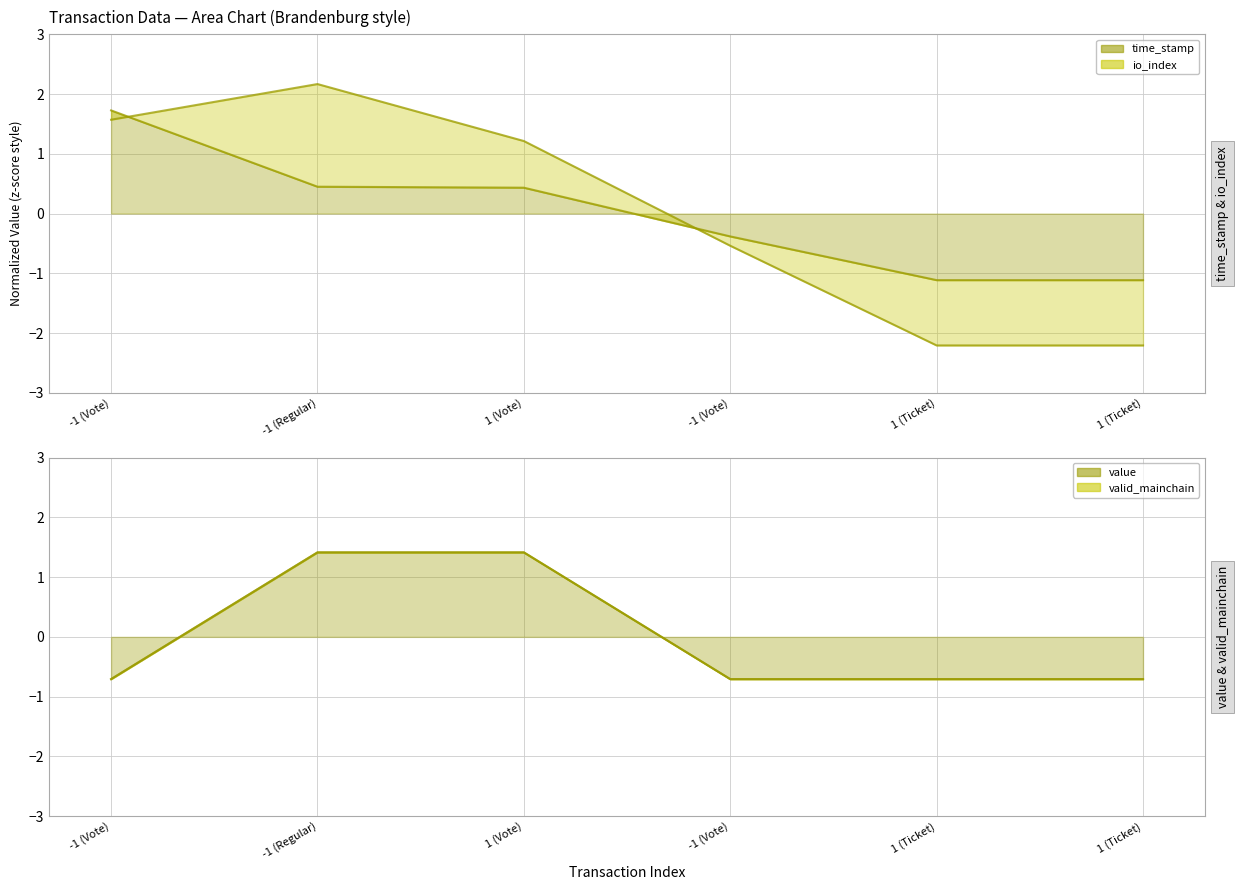

Which series has the largest total across all categories?

time_stamp